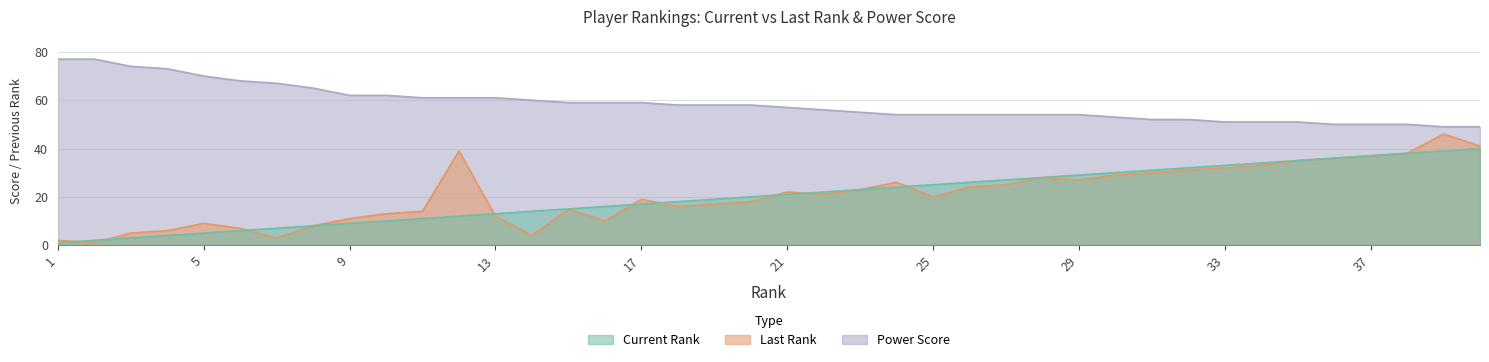

True or false: Last Rank has a value of 48 at 35.

False